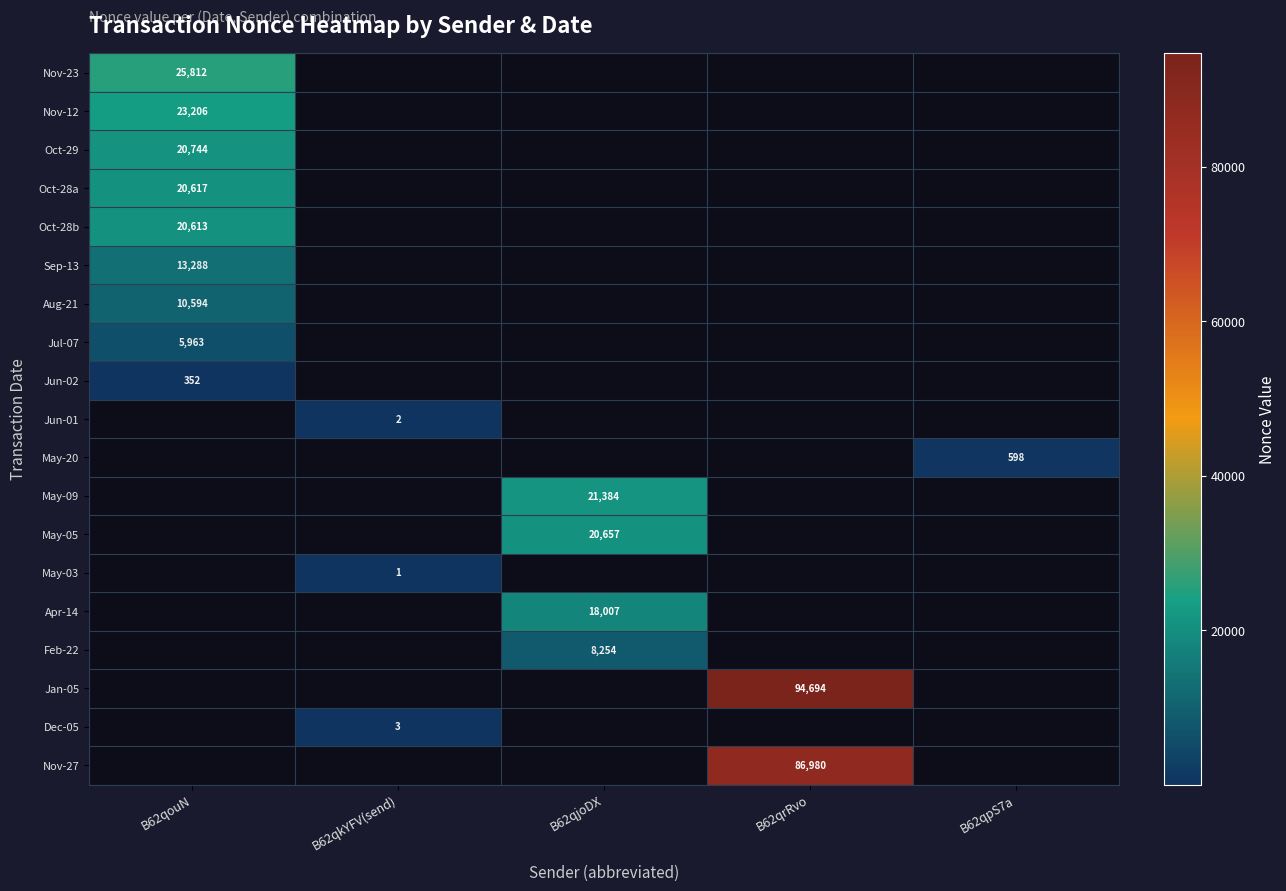

The value of Jul-07 at B62qouN is 9241. True or false?

False